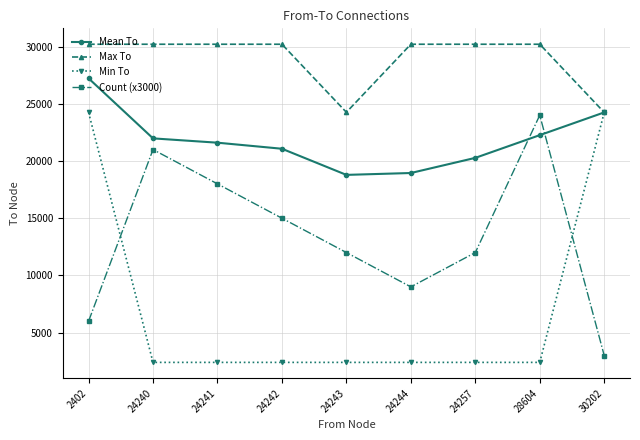

What is the highest value of the Mean To series?

27224.0